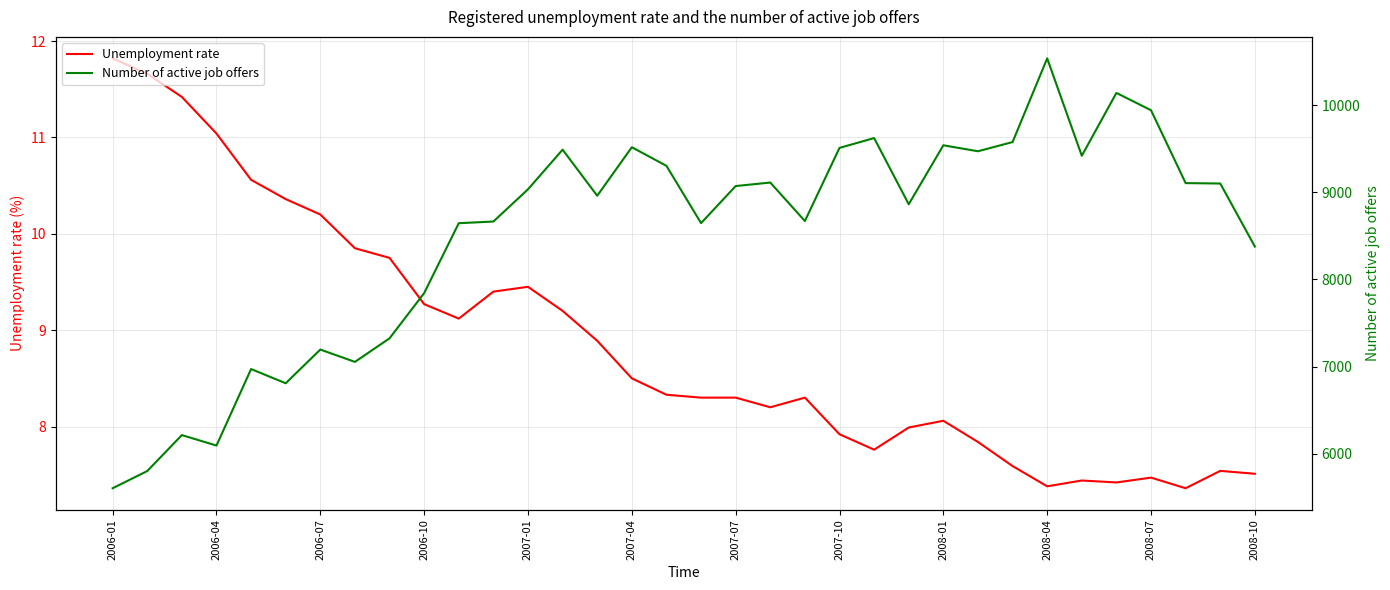

What is the lowest value of the Unemployment rate series?

7.4